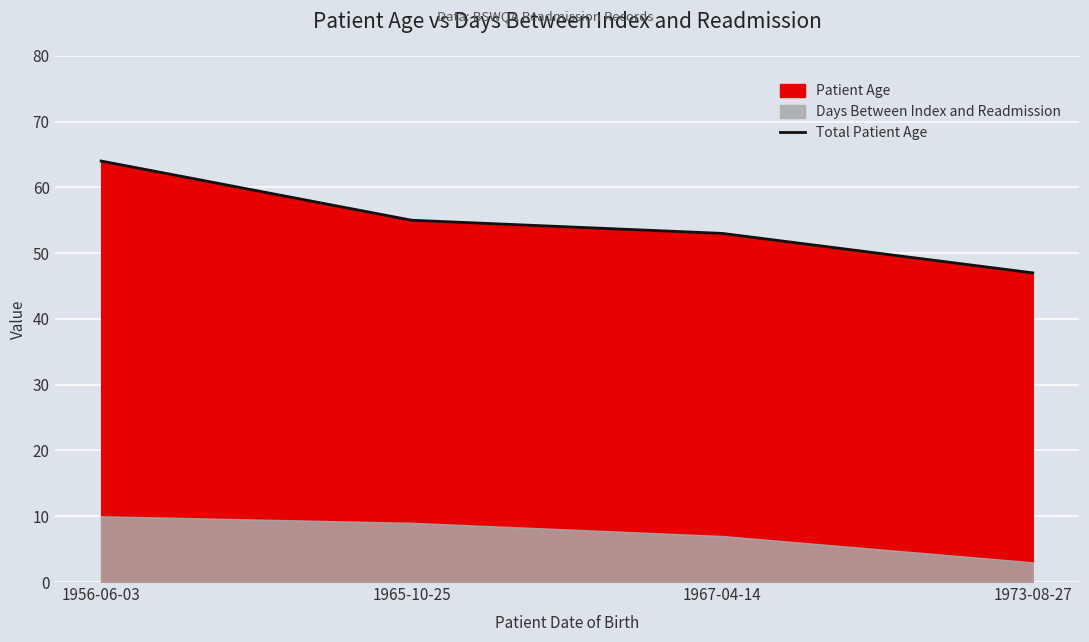

Reading left to right, extract all data points from this chart.

64	55	53	47